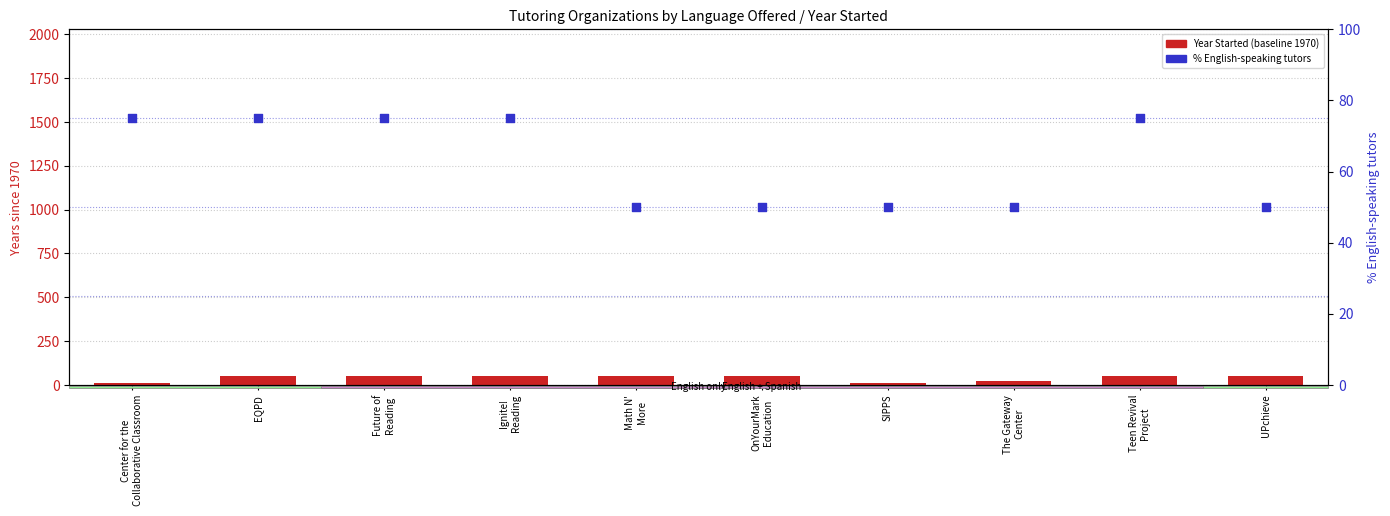

At how many categories does at least one series exceed 29?

10